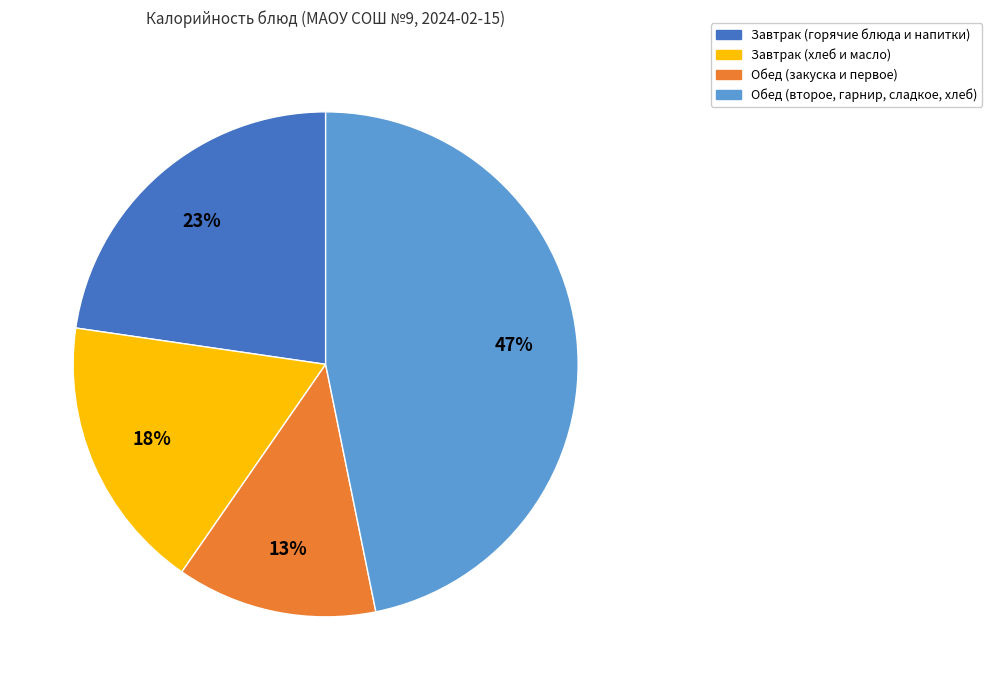

To the nearest percent, what is the difference between the largest and smallest slice percentages?

34%